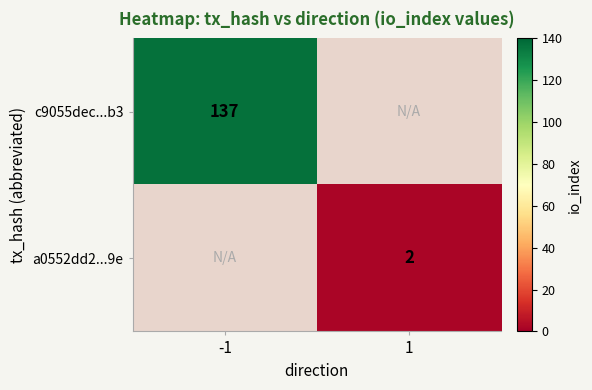

The c9055dec...b3 series shows 137 at -1. True or false?

True